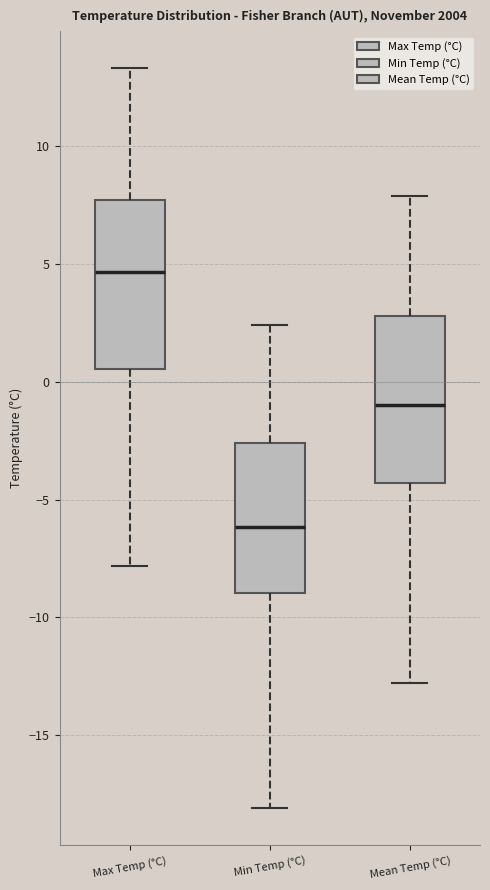

Where does the upper whisker of the box for Mean Temp (°C) end on the y-axis? The values are not printed on the chart, so give them approximately, as read against the axis.

8.0